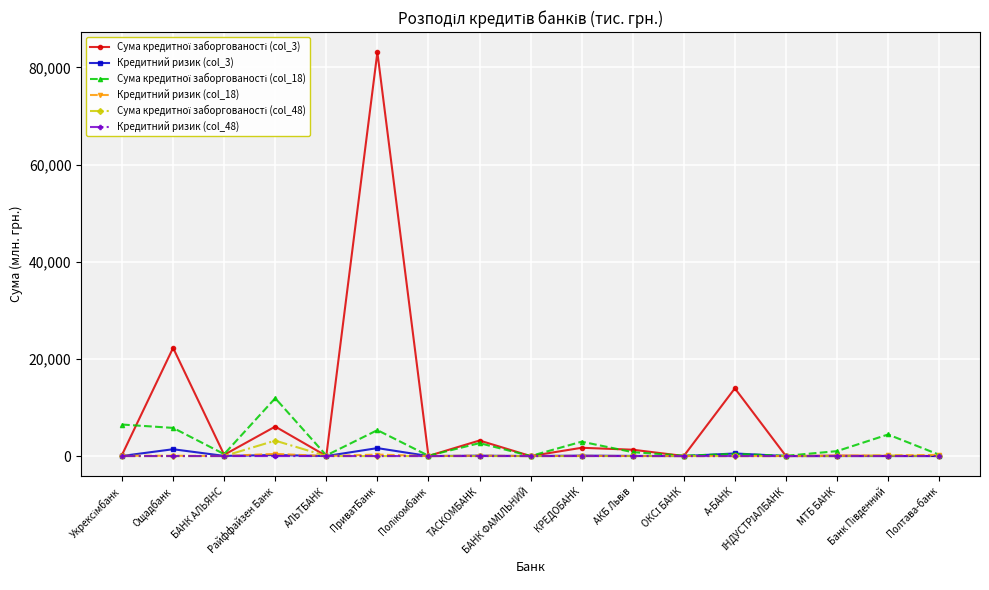

What is the greatest value displayed?

83101.7